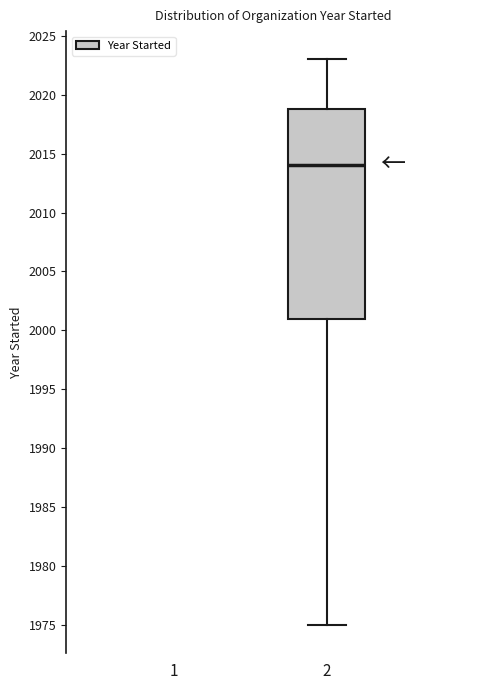

Where does the lower whisker of the box at x = 2 end on the y-axis? The values are not printed on the chart, so give them approximately, as read against the axis.

1975